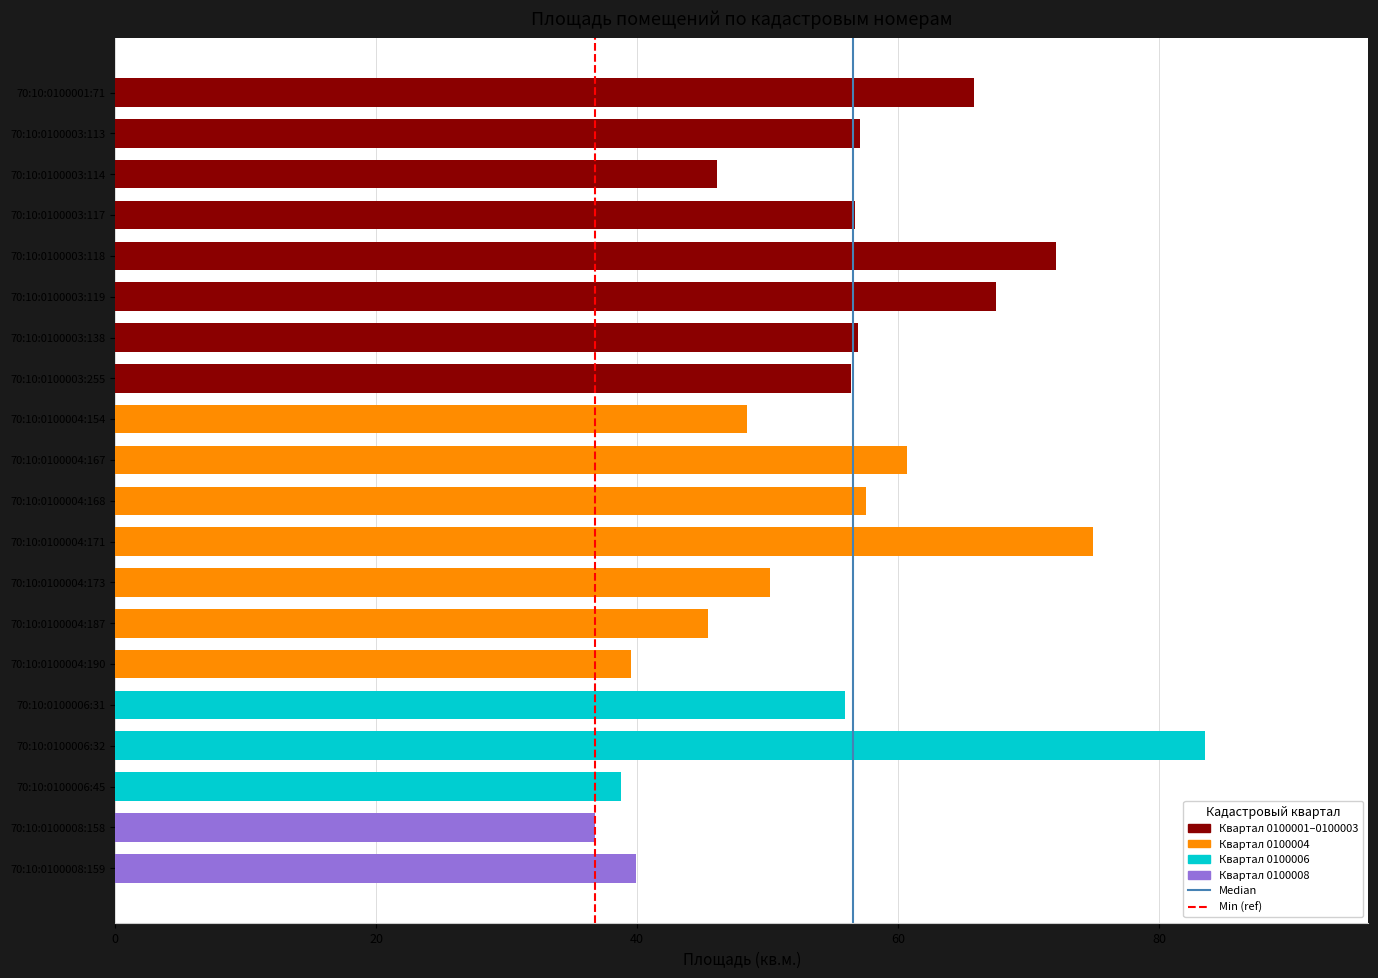

At which category does the chart reach its peak across all series?

70:10:0100006:32